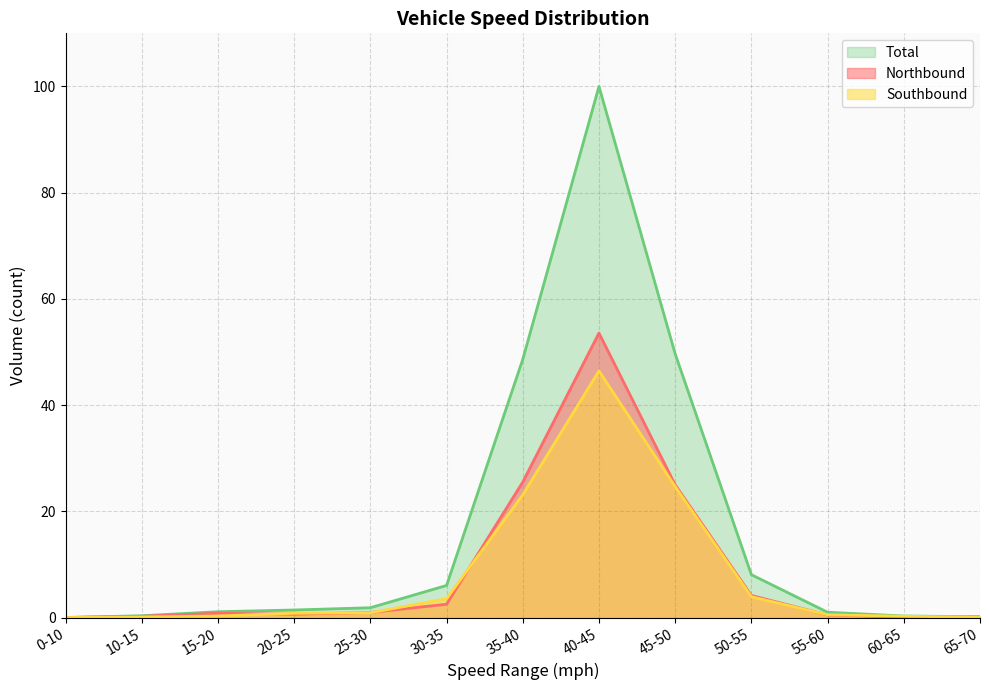

How many positive values does the Total series have?

12